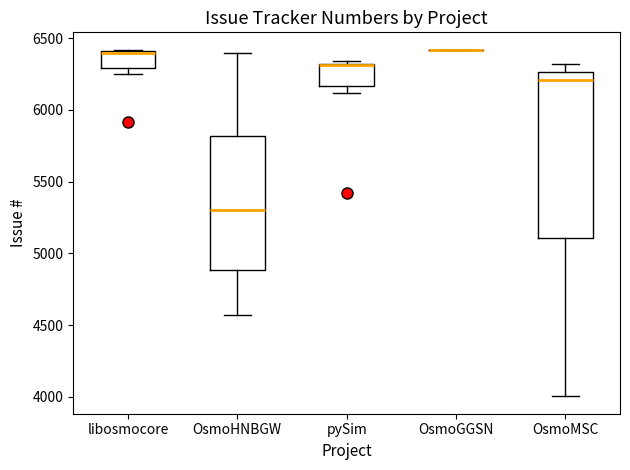

Reading left to right, read every box against the y-axis: the position of its median line, the range the box covers, and the ends of its whiskers. The values are not printed on the chart, so give them approximately, as read against the axis.

libosmocore: median 6400 (just below the box's upper edge), box 6300 to 6400, whiskers 6250 to 6400
OsmoHNBGW: median 5300, box 4900 to 5800, whiskers 4550 to 6400
pySim: median 6300 (drawn on the box's upper edge), box 6150 to 6300, whiskers 6100 to 6350
OsmoGGSN: box collapsed to a line at 6400, whiskers 6400 to 6400
OsmoMSC: median 6200, box 5100 to 6250, whiskers 4000 to 6300